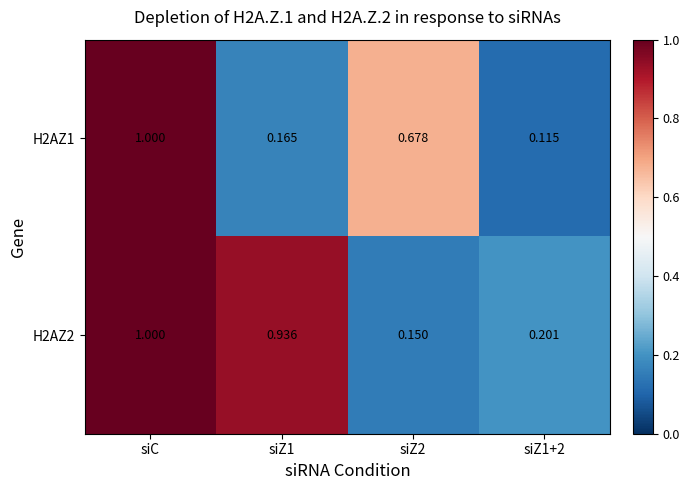

Which category has the highest value in the H2AZ2 series?

siC